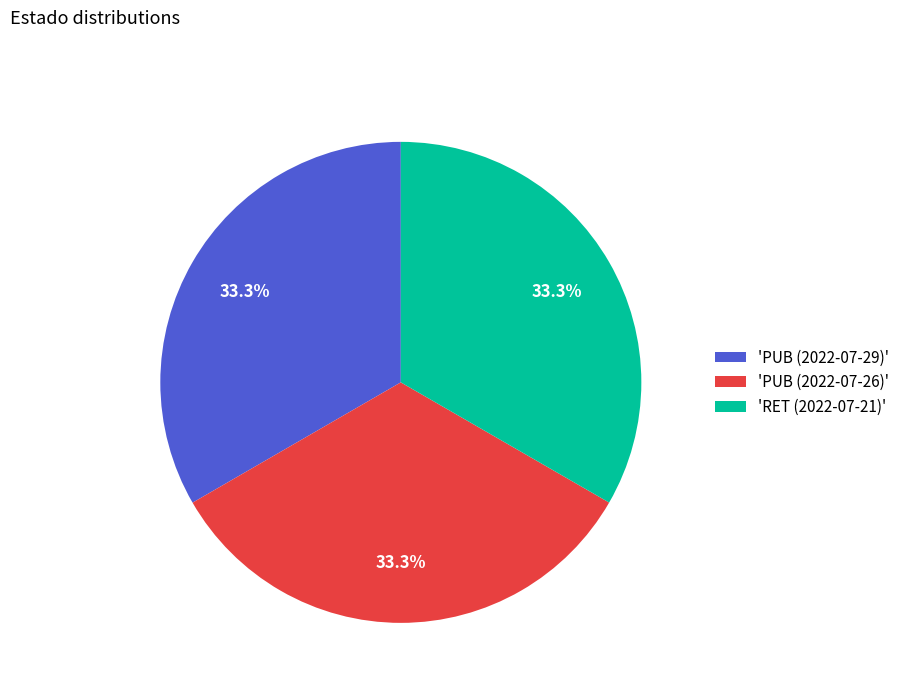

How much of the chart is everything except 'RET (2022-07-21)'?

66.7%